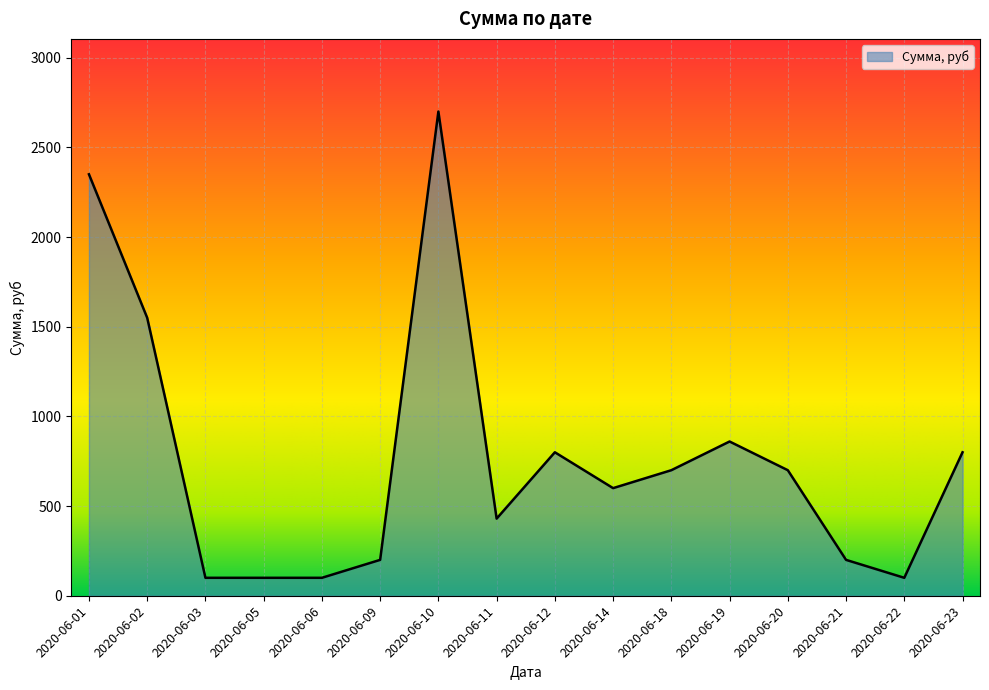

Approximately how many times larger is the value at 2020-06-05 compared to 2020-06-22?

1.0